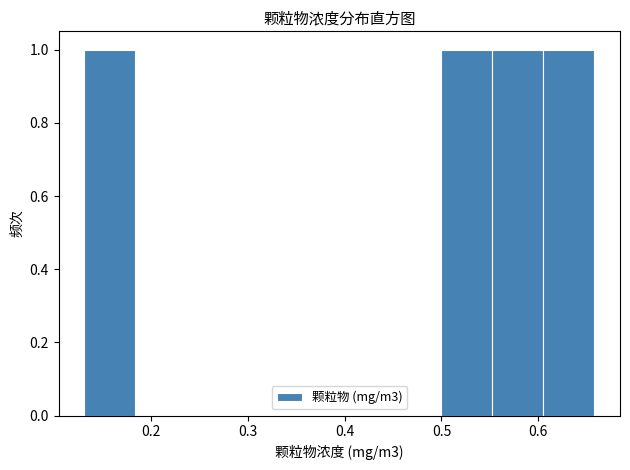

Reading left to right, transcribe this chart: for each bar, give the range it covers on the x-axis and its height. Neither the bar edges nor the heights are printed on the chart, so give them approximately, as read against the axes.

0.13 to 0.18: 1
0.18 to 0.24: 0
0.24 to 0.29: 0
0.29 to 0.34: 0
0.34 to 0.39: 0
0.39 to 0.45: 0
0.45 to 0.50: 0
0.50 to 0.55: 1
0.55 to 0.61: 1
0.61 to 0.66: 1